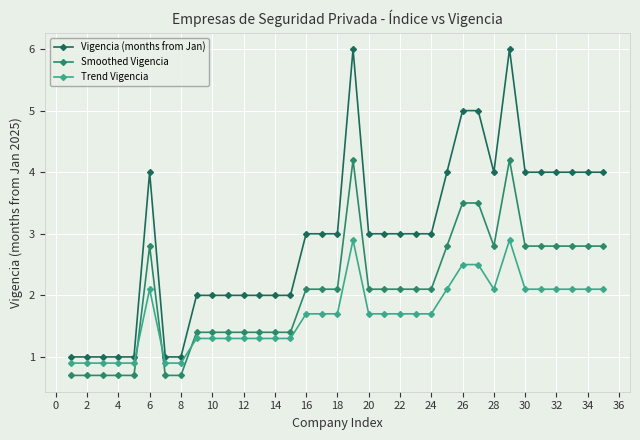

How many data points does each series have?

35